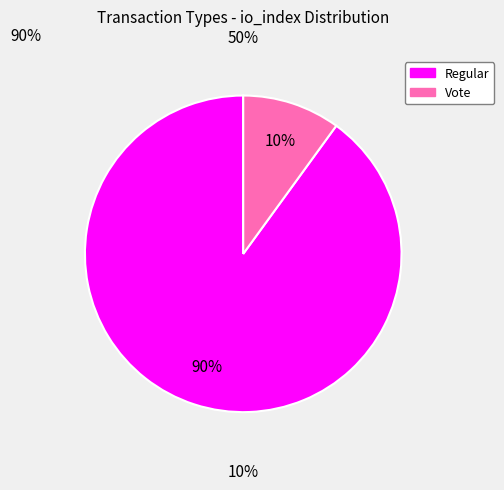

Which category has the biggest portion of the pie?

Regular